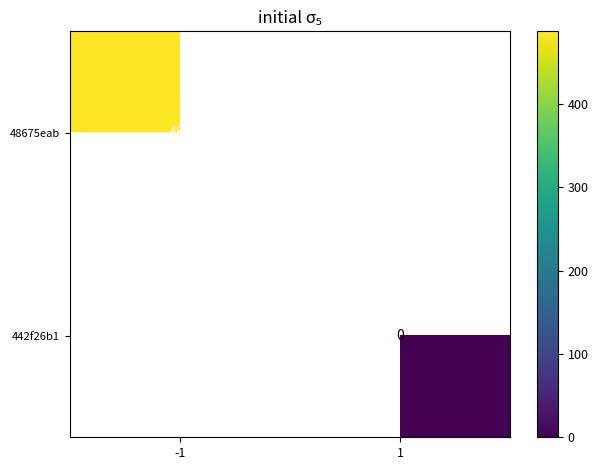

Is the value of 48675eab at -1 greater than the value of 442f26b1 at 1?

Yes